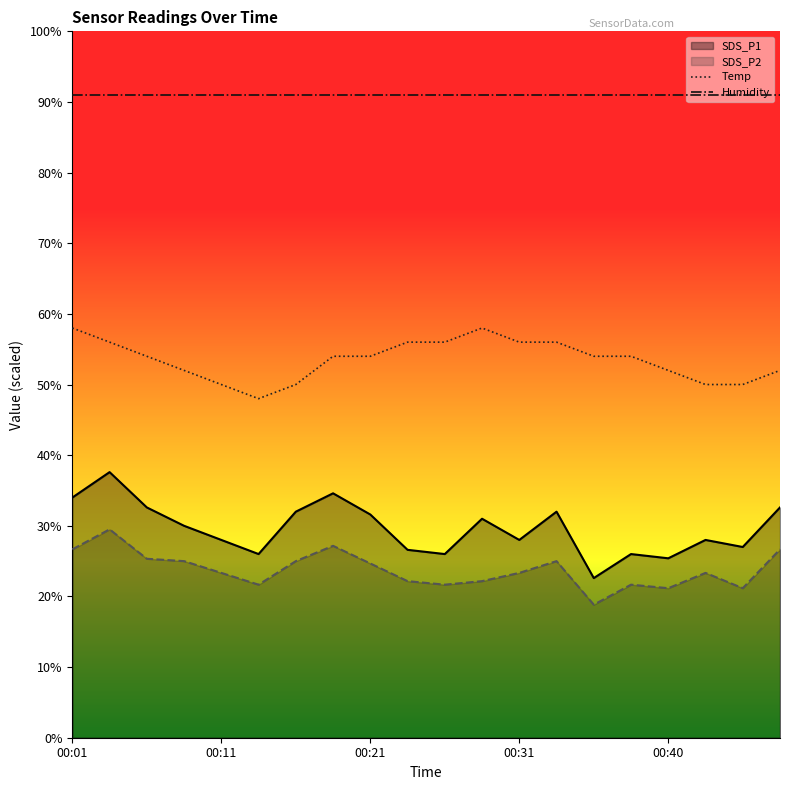

Rank the series by their maximum value, from highest to lowest.

Humidity, Temp, SDS_P1, SDS_P2